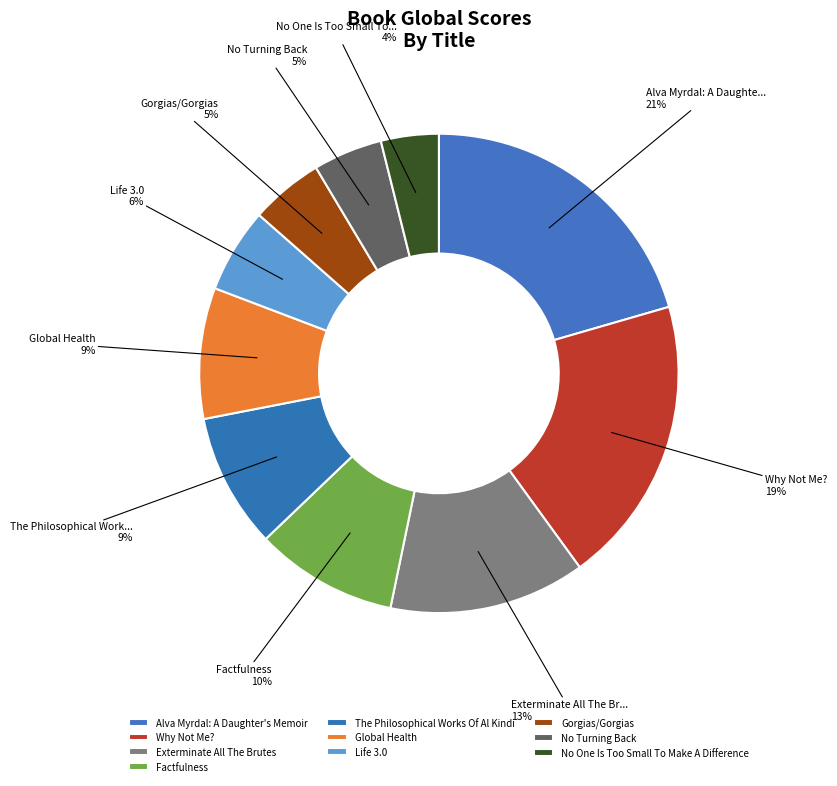

Approximately how many times larger is the value at Alva Myrdal: A Daughter's Memoir compared to No Turning Back?

4.4